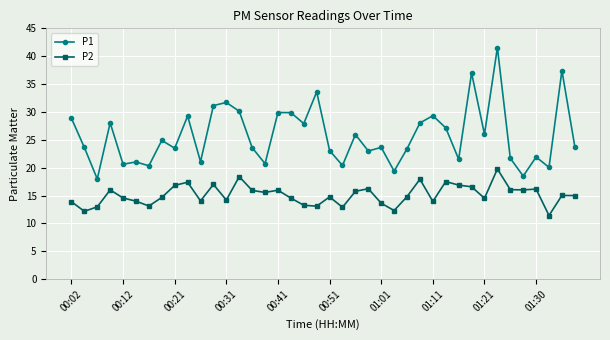

List the series in order of their peak value, highest first.

P1, P2